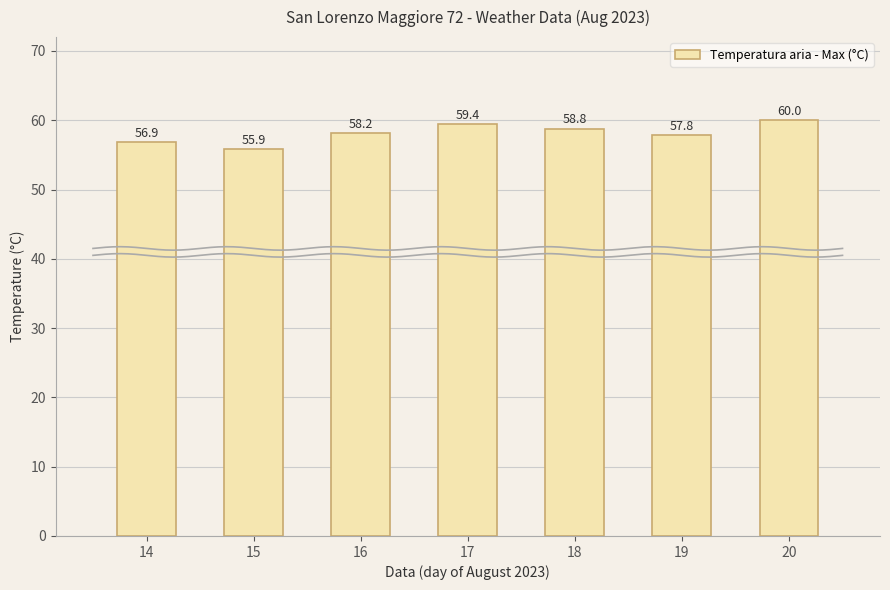

What is the value of the 5th bar from the left?

58.8